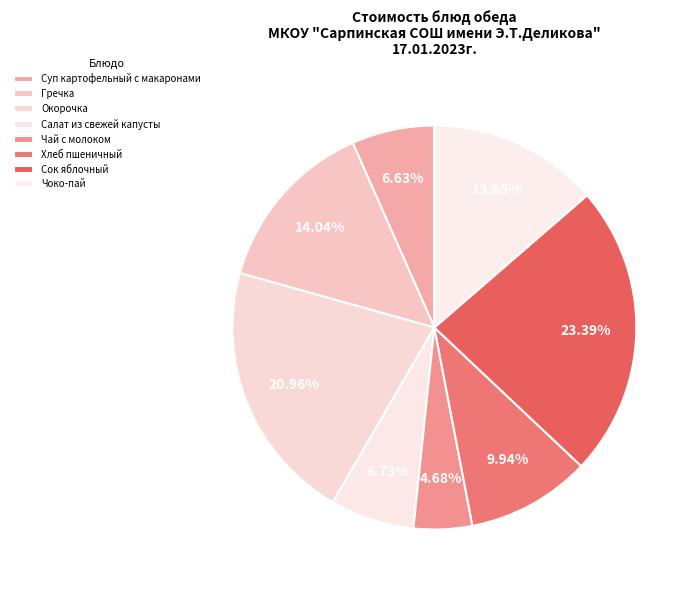

The Гречка slice represents 14% of the pie. True or false?

True